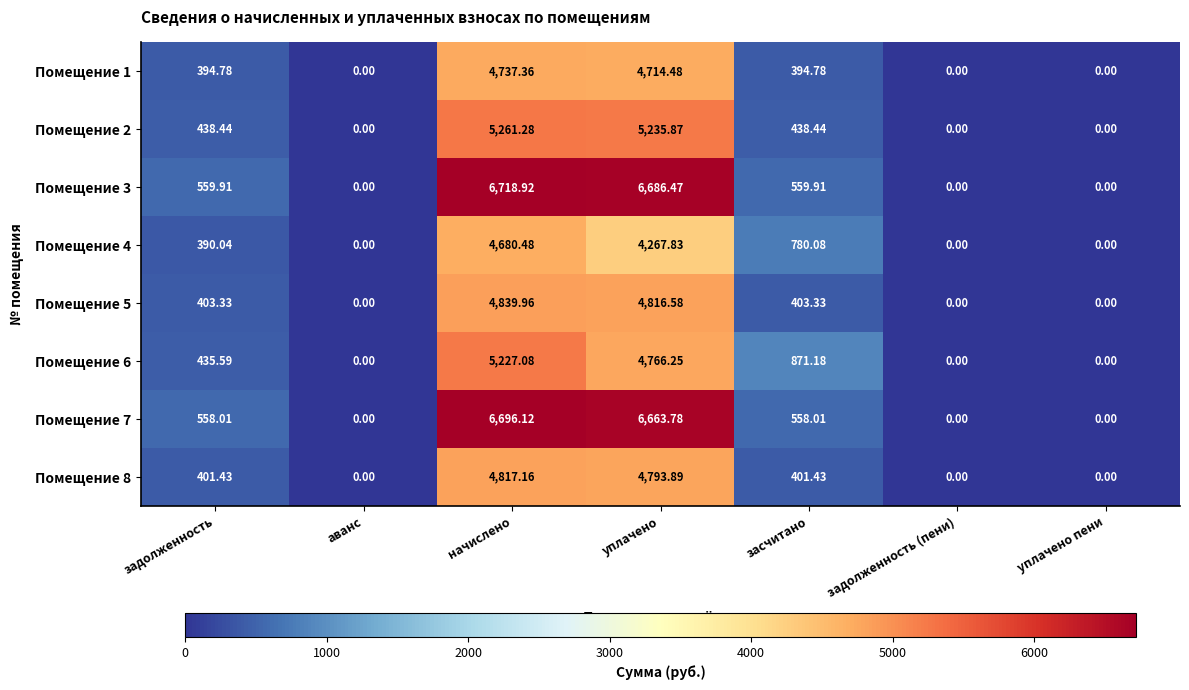

At засчитано, list the series in order from smallest to largest.

Помещение 1, Помещение 8, Помещение 5, Помещение 2, Помещение 7, Помещение 3, Помещение 4, Помещение 6